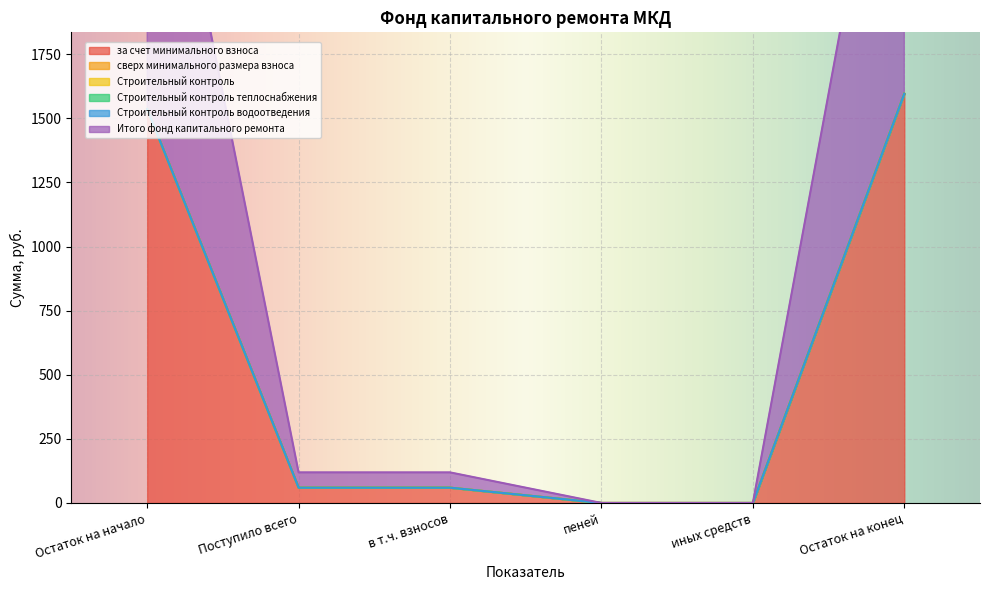

What is the spread (max minus min) of values at Остаток на конец?

1596.2